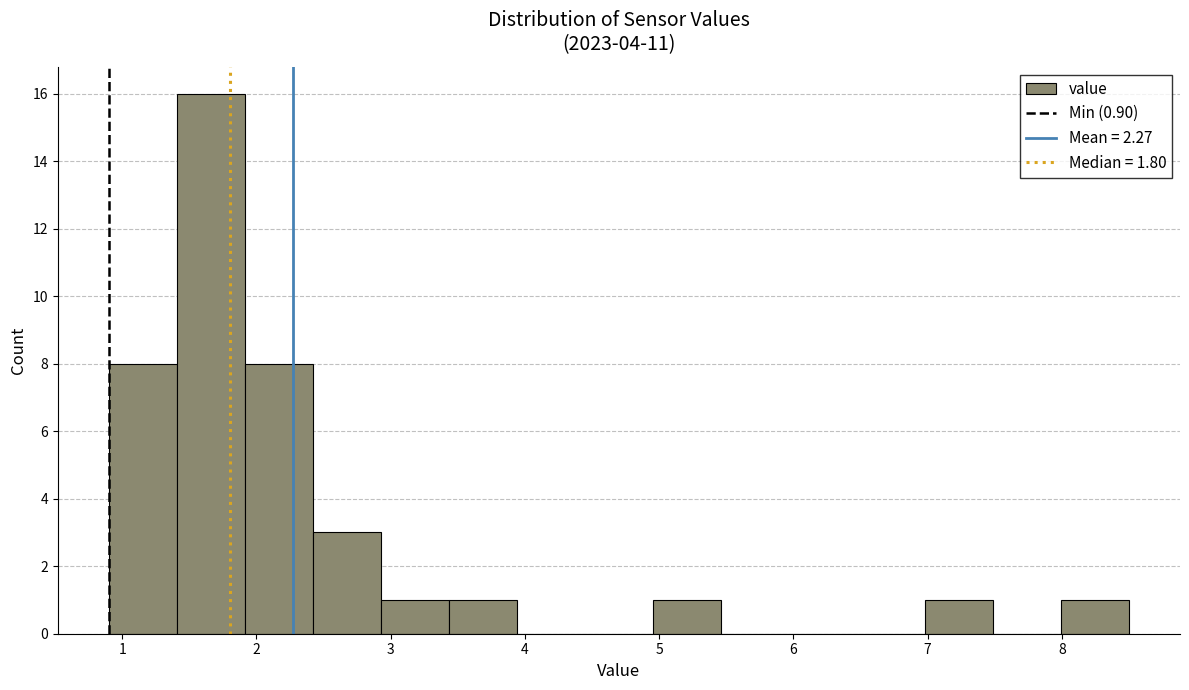

How tall is the bar that spans 1.9 to 2.4 on the x-axis? Neither the bar edges nor the heights are printed on the chart, so give them approximately, as read against the axes.

8